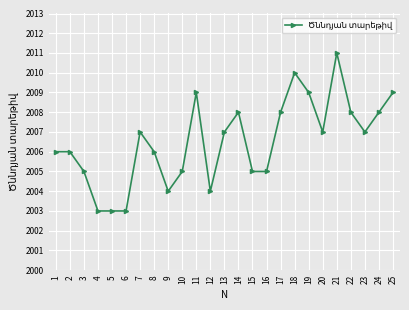

What is the difference between the maximum and minimum values?

8